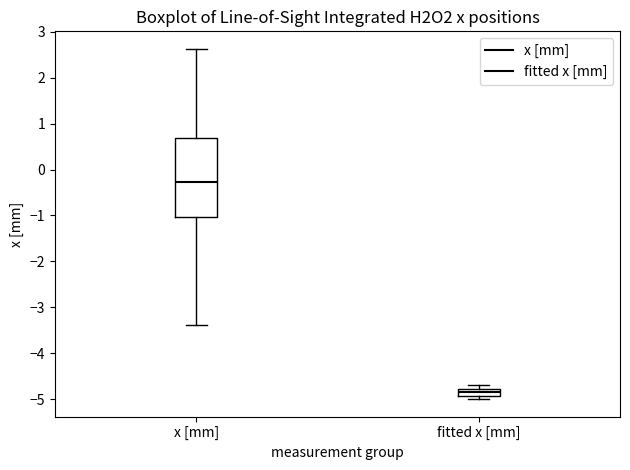

Where does the lower whisker of the box for x [mm] end on the y-axis? The values are not printed on the chart, so give them approximately, as read against the axis.

-3.4